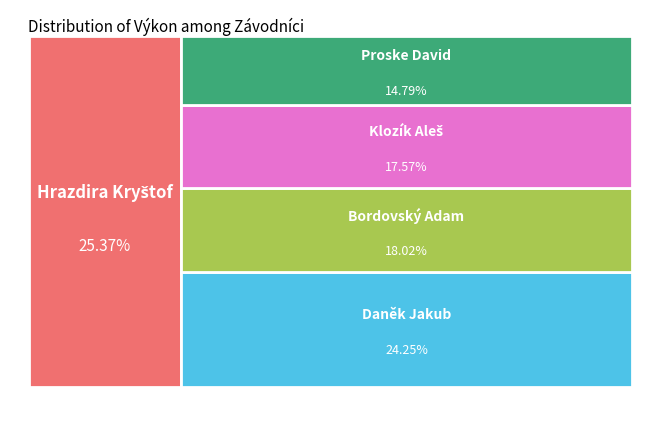

How many slices are in this pie chart?

5